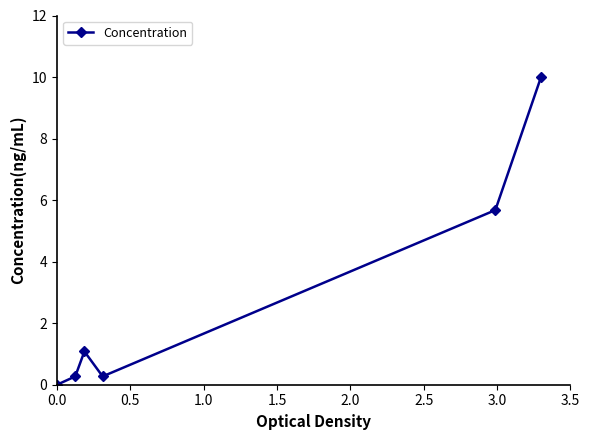

What is the difference between the maximum and second lowest values?

9.7